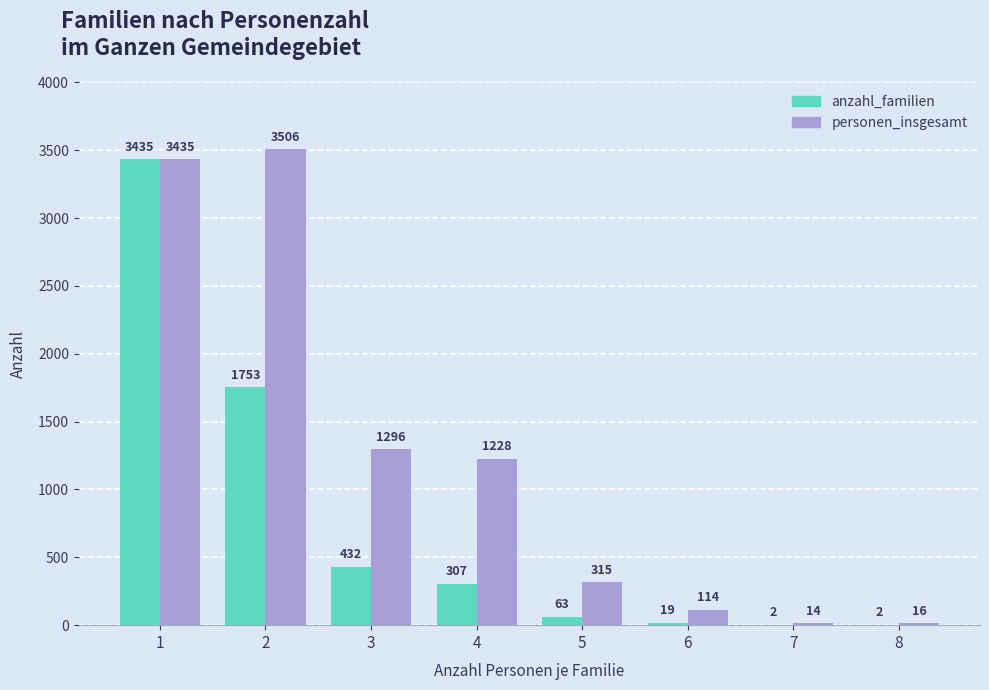

What is the sum of the anzahl_familien values at 4 and 2?

2060